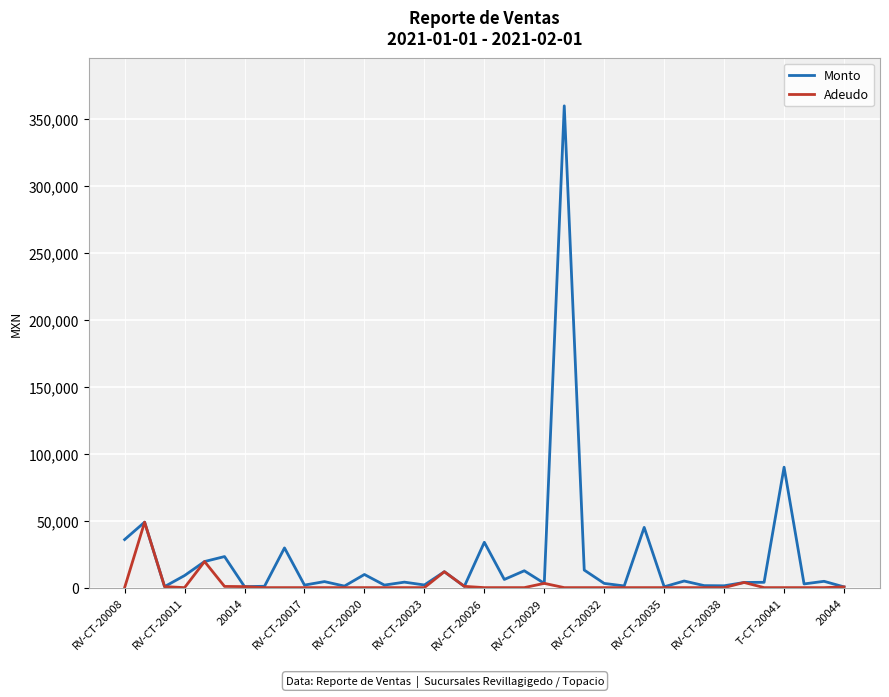

What is the highest value of the Adeudo series?

48919